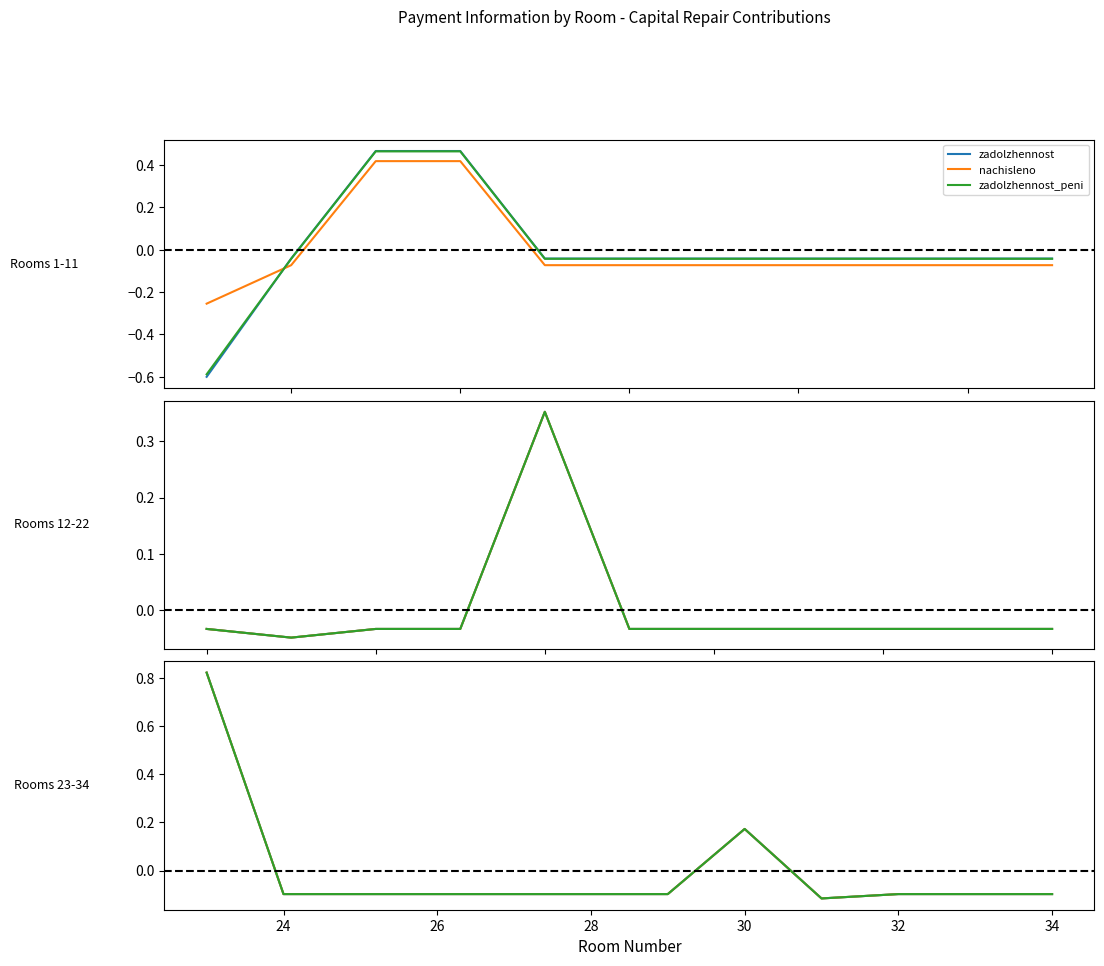

How many lines are shown in the chart?

3